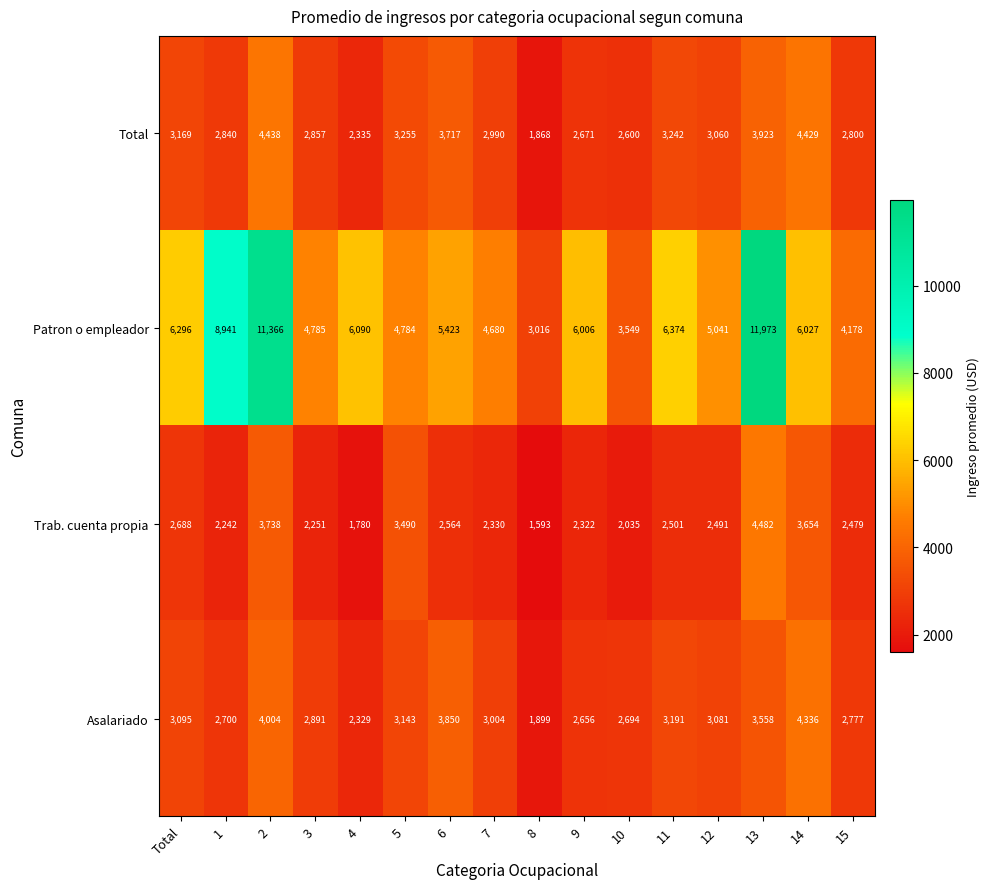

What is the difference between the maximum and minimum values in the Patron o empleador series?

8957